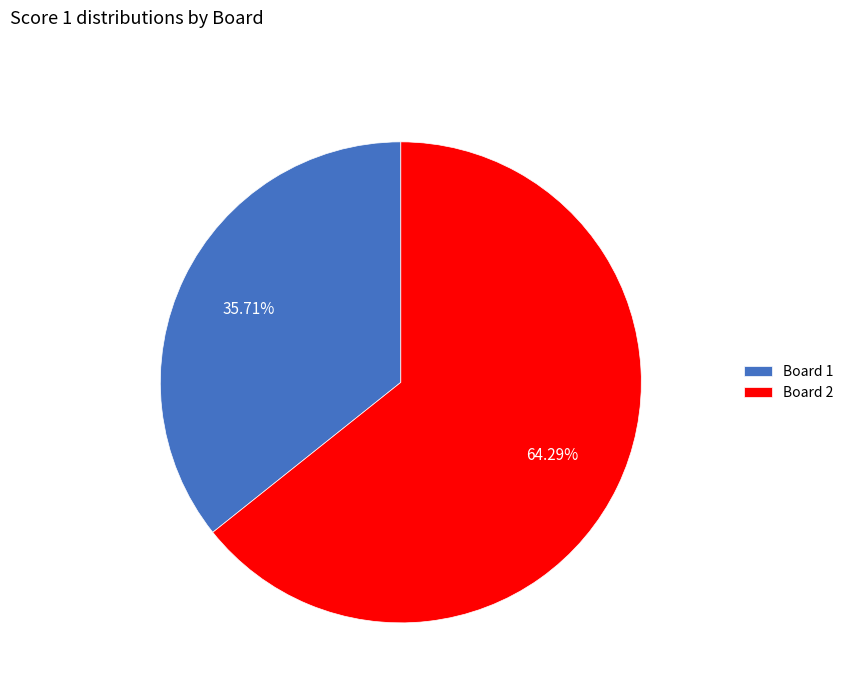

Rank the categories by value from highest to lowest.

Board 2, Board 1